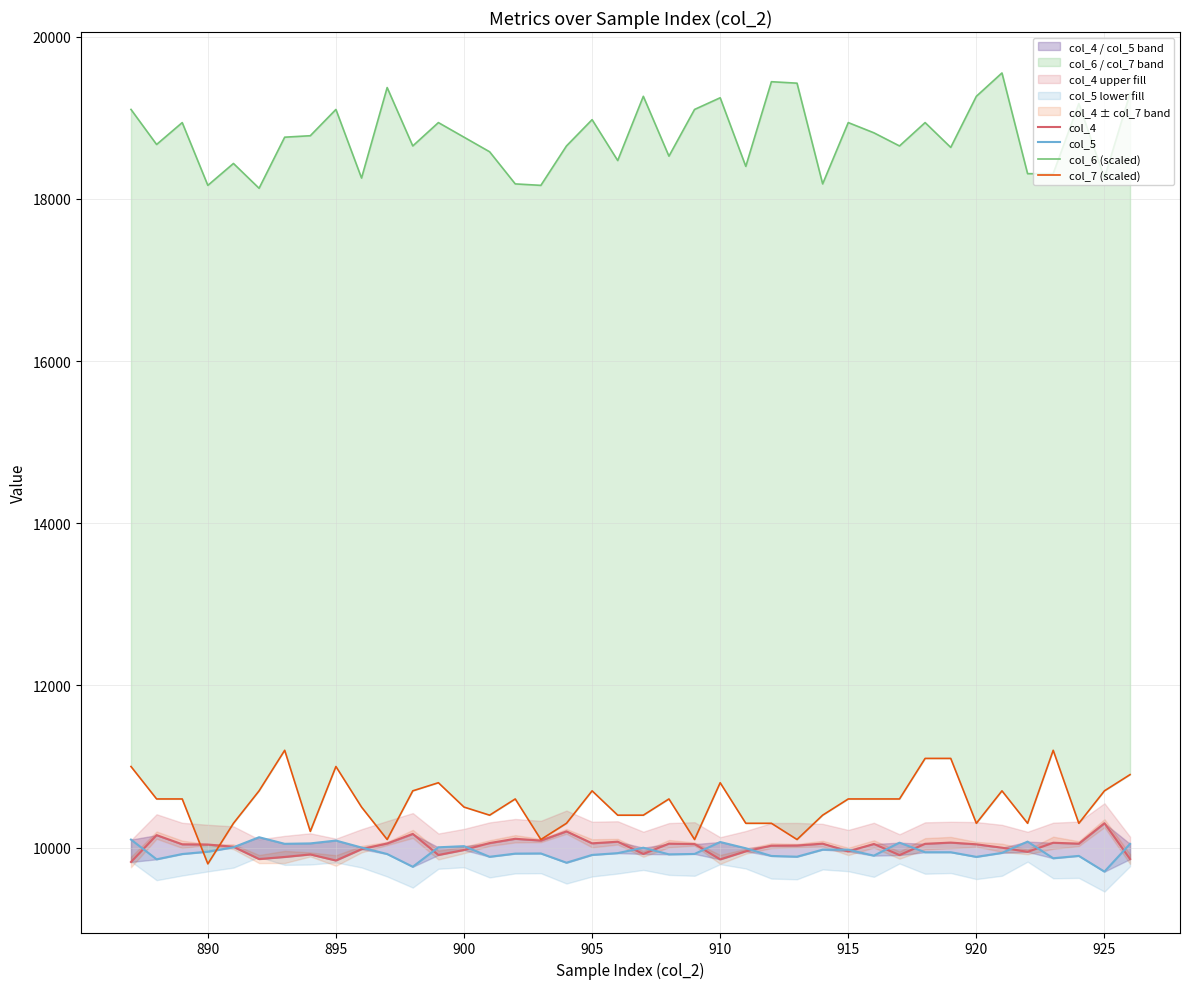

Which series has the largest total across all categories?

col_6 (scaled)